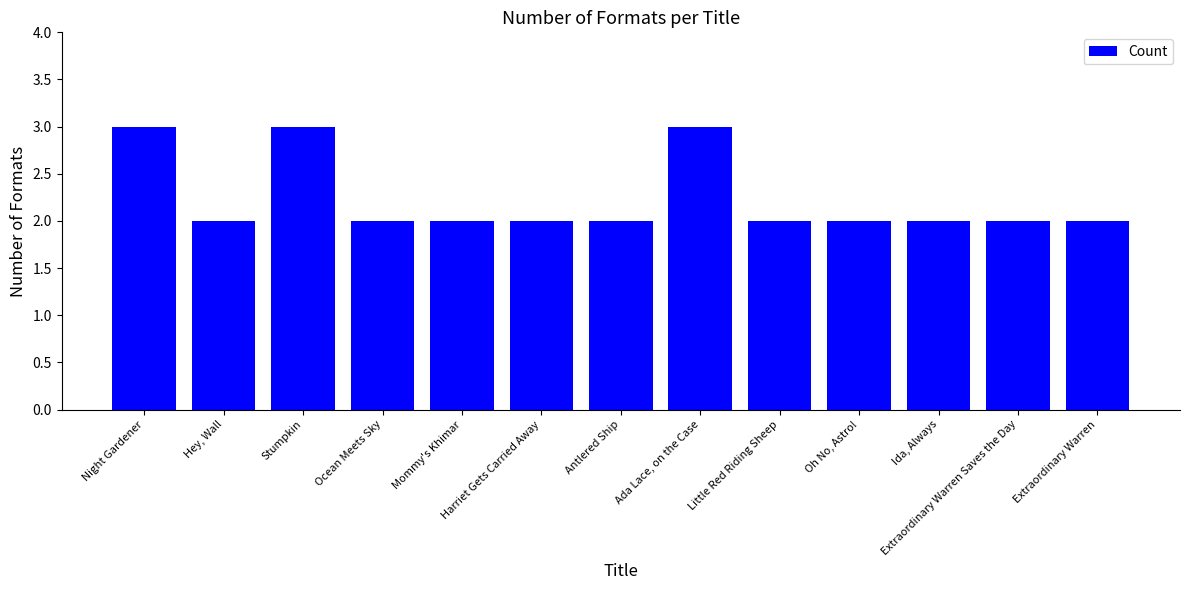

How many data points does each series have?

13